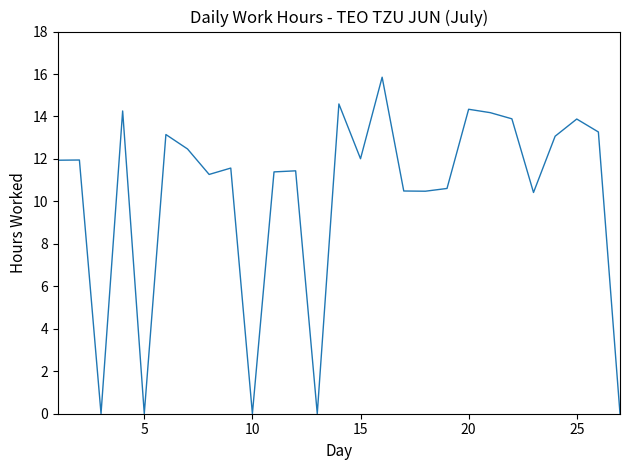

The value at 15 is 12.0. True or false?

True